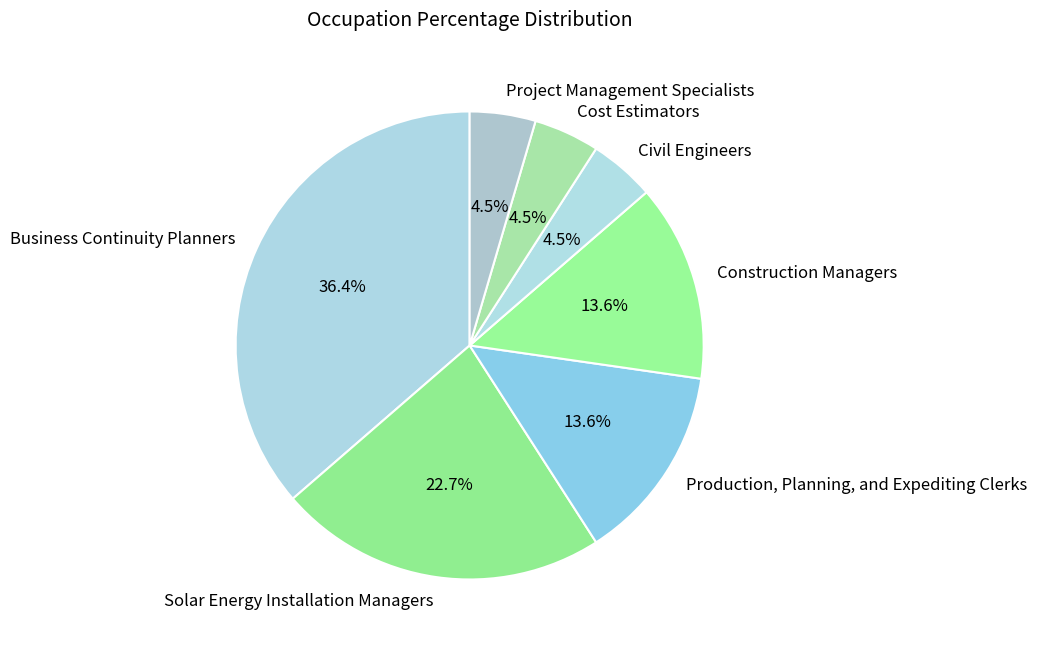

How many slices are in this pie chart?

7